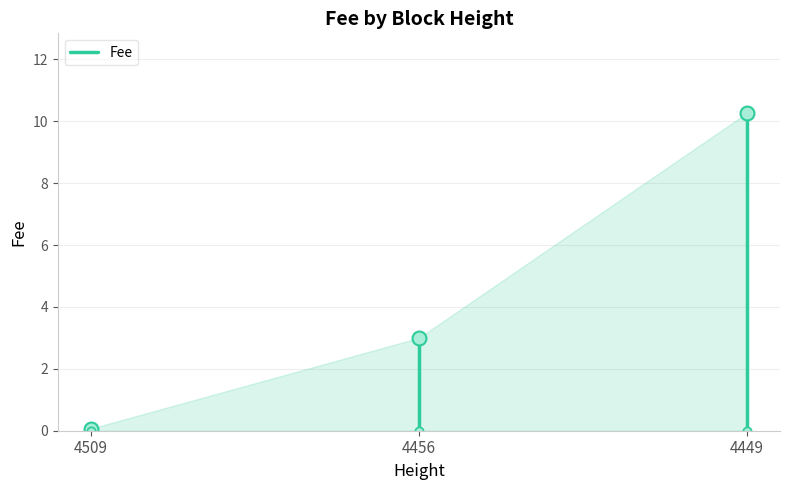

Reading left to right, list all the values displayed in this chart.

4509=0.1	4456=3.0	4449=10.3